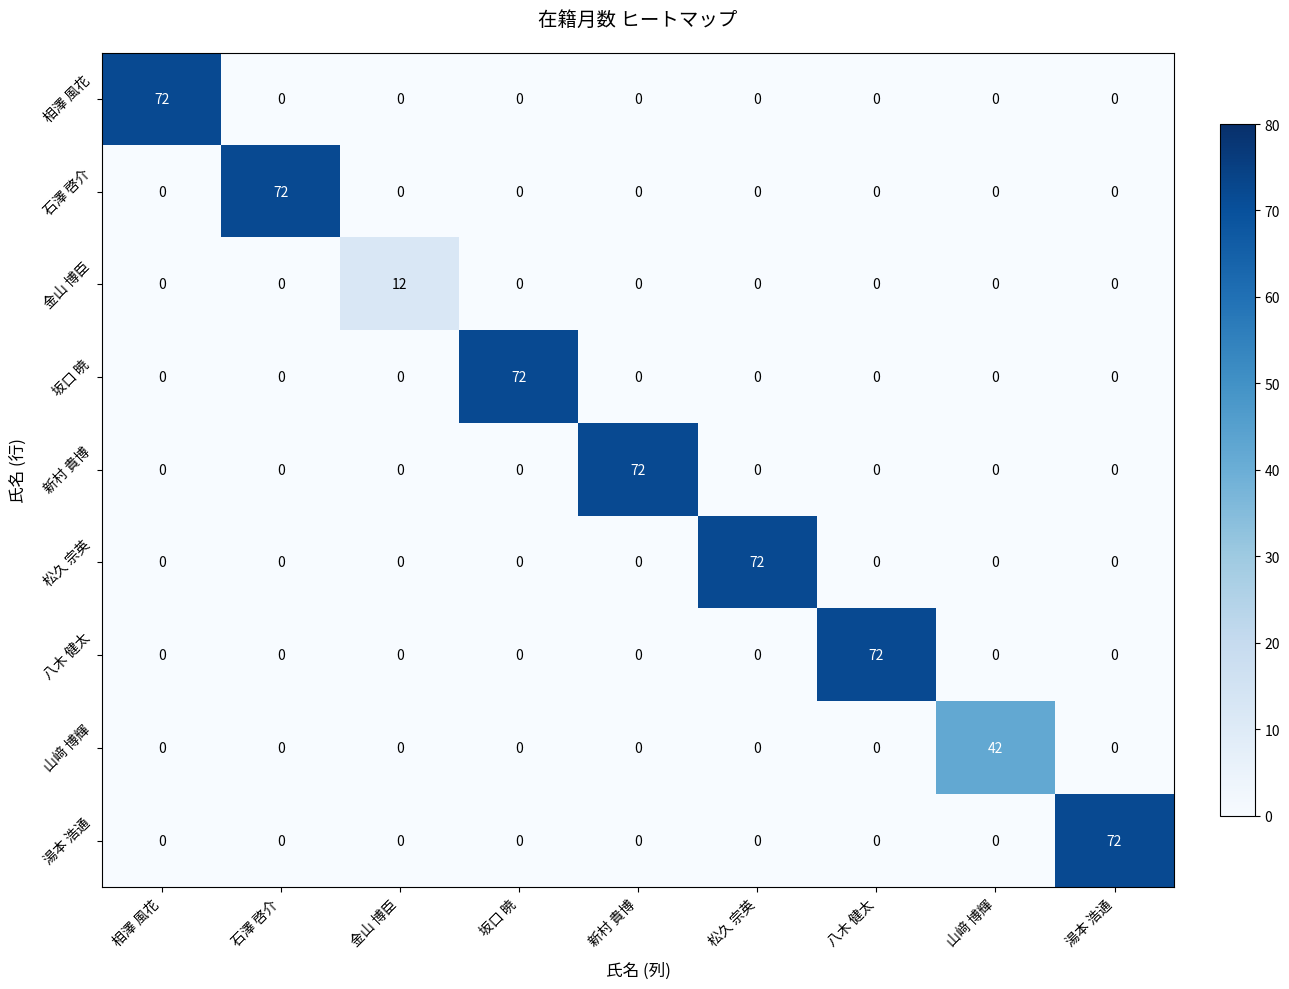

What is the sum of the 相澤 風花 values at 湯本 浩通 and 相澤 風花?

72